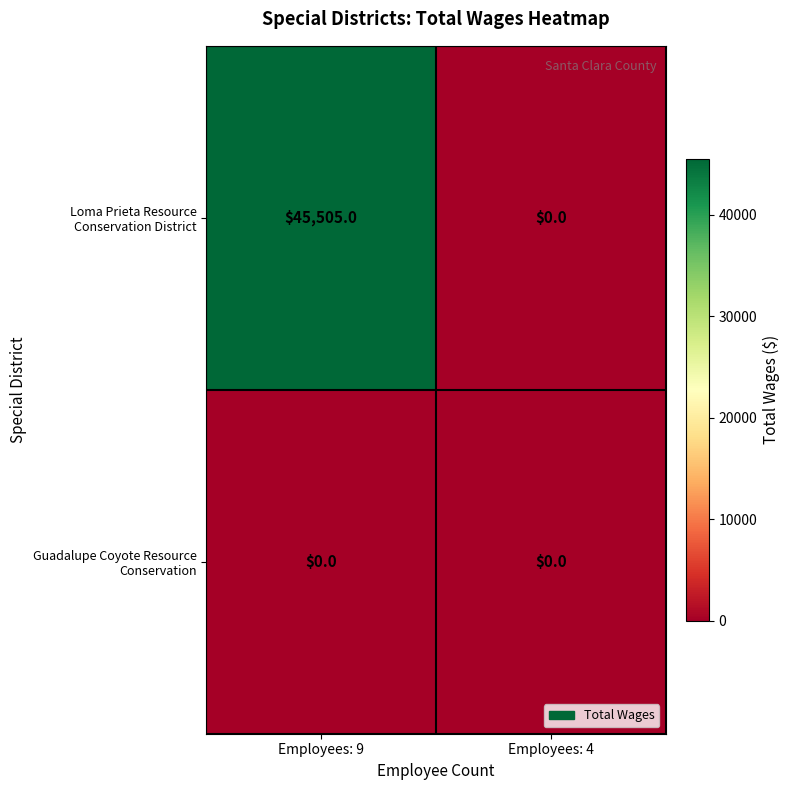

Which category has the highest value across all series?

Employees: 9